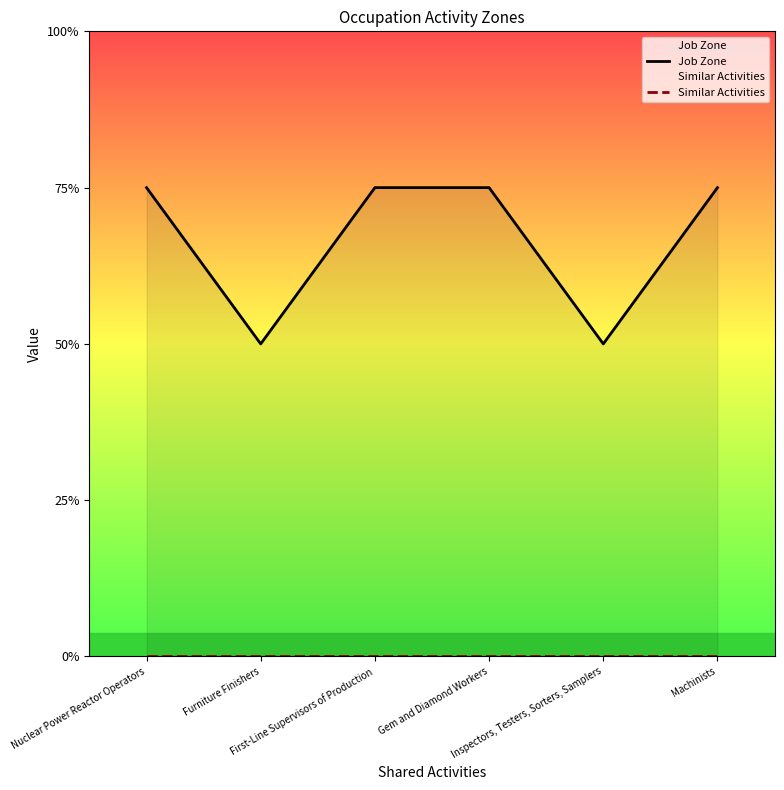

True or false: Similar Activities has more than 0 interior local peaks.

False